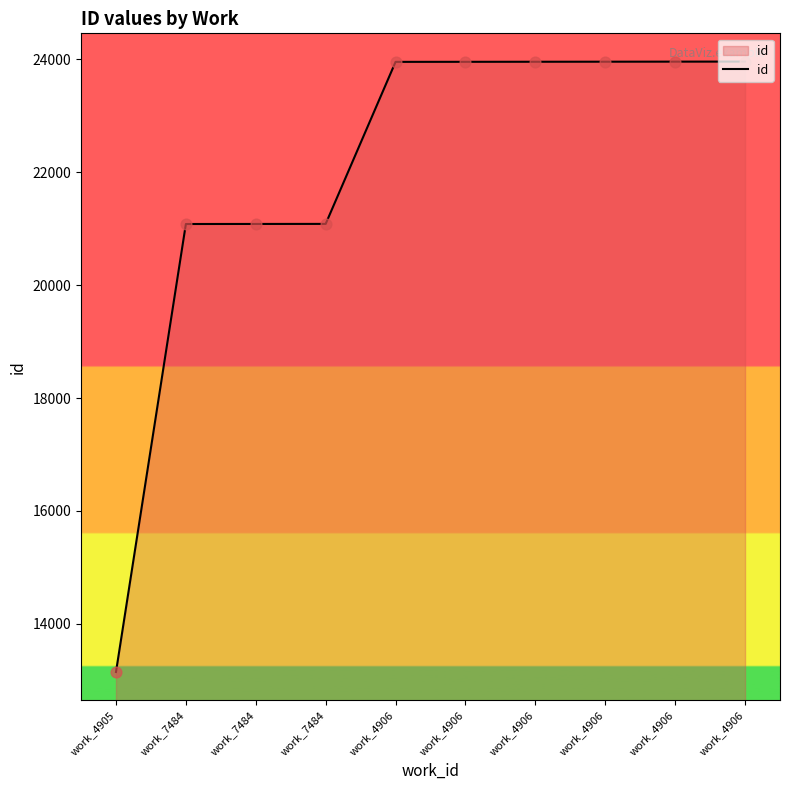

Between work_7484 and work_4906, which is larger?

work_4906